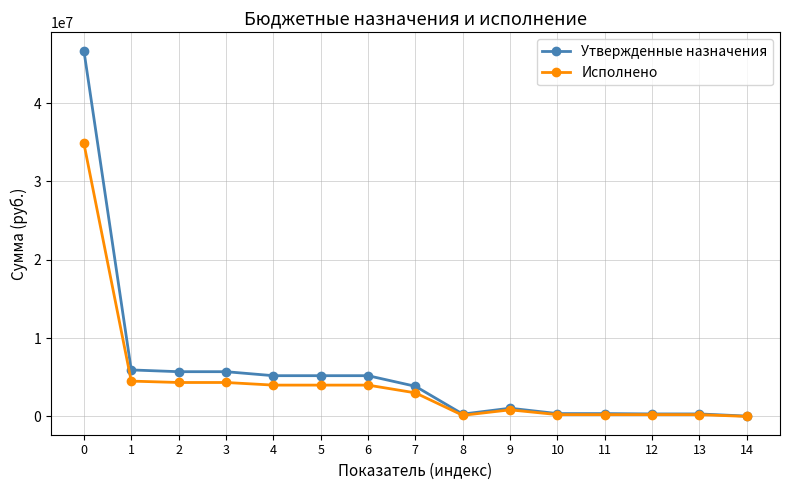

Rank the series by their average value, from lowest to highest.

Исполнено, Утвержденные назначения